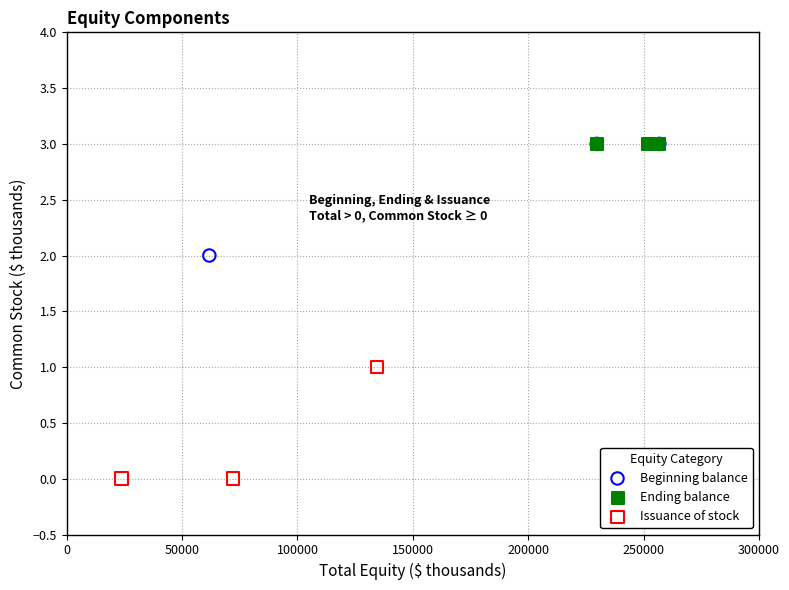

Which series reaches the minimum Y coordinate?

Issuance of stock